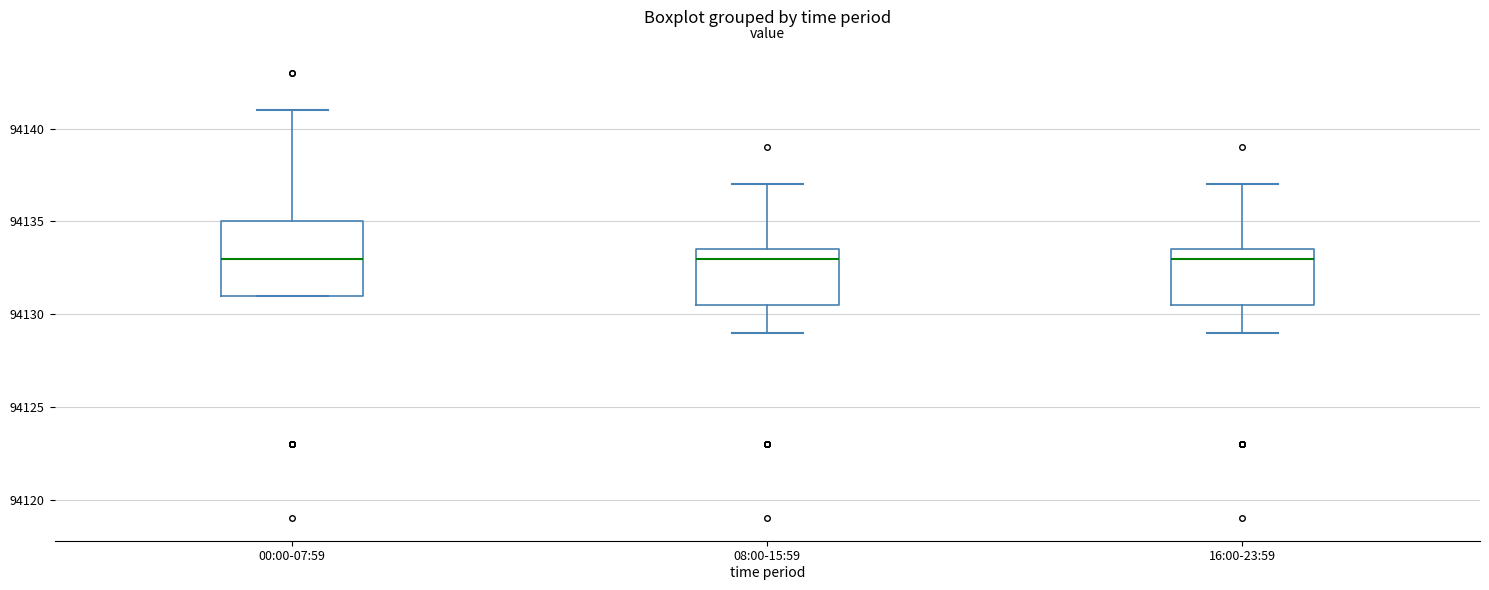

Reading left to right, read every box against the y-axis: the position of its median line, the range the box covers, and the ends of its whiskers. The values are not printed on the chart, so give them approximately, as read against the axis.

00:00-07:59: median 94133.0, box 94131.0 to 94135.0, whiskers 94131.0 to 94141.0
08:00-15:59: median 94133.0, box 94130.5 to 94133.5, whiskers 94129.0 to 94137.0
16:00-23:59: median 94133.0, box 94130.5 to 94133.5, whiskers 94129.0 to 94137.0